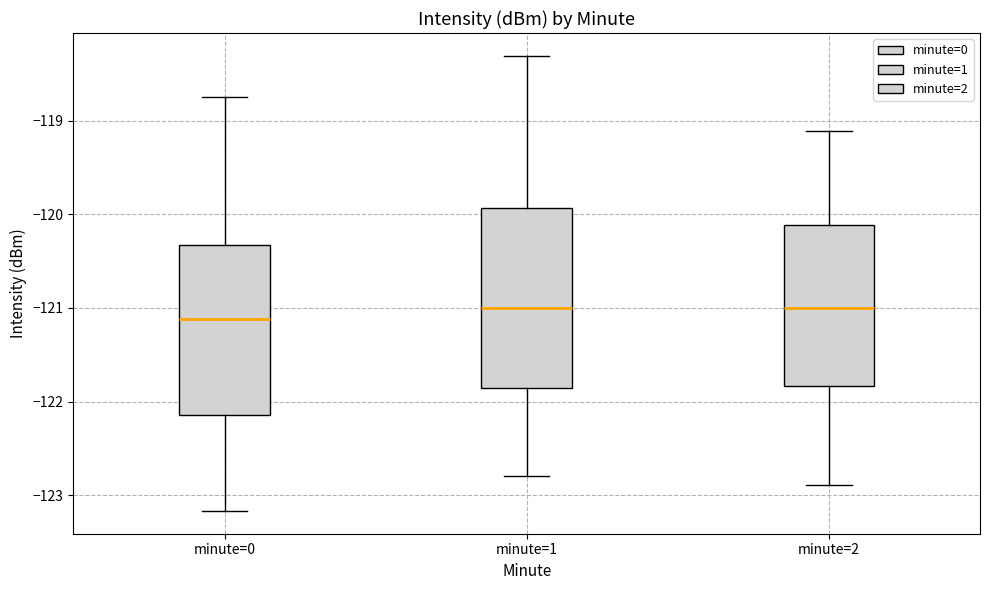

Where does the upper whisker of the box for minute=0 end on the y-axis? The values are not printed on the chart, so give them approximately, as read against the axis.

-118.7